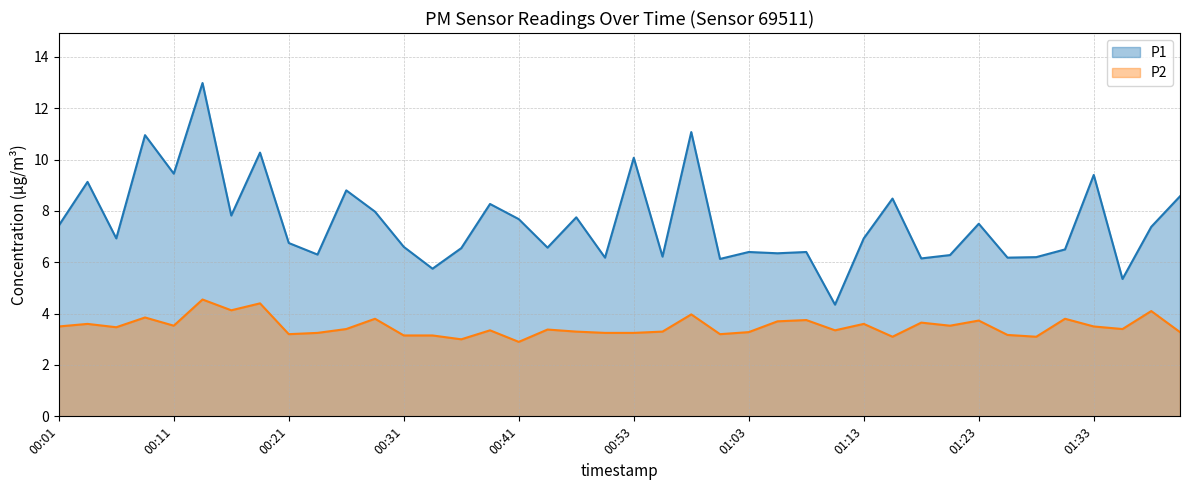

Rank the series by their maximum value, from highest to lowest.

P1, P2